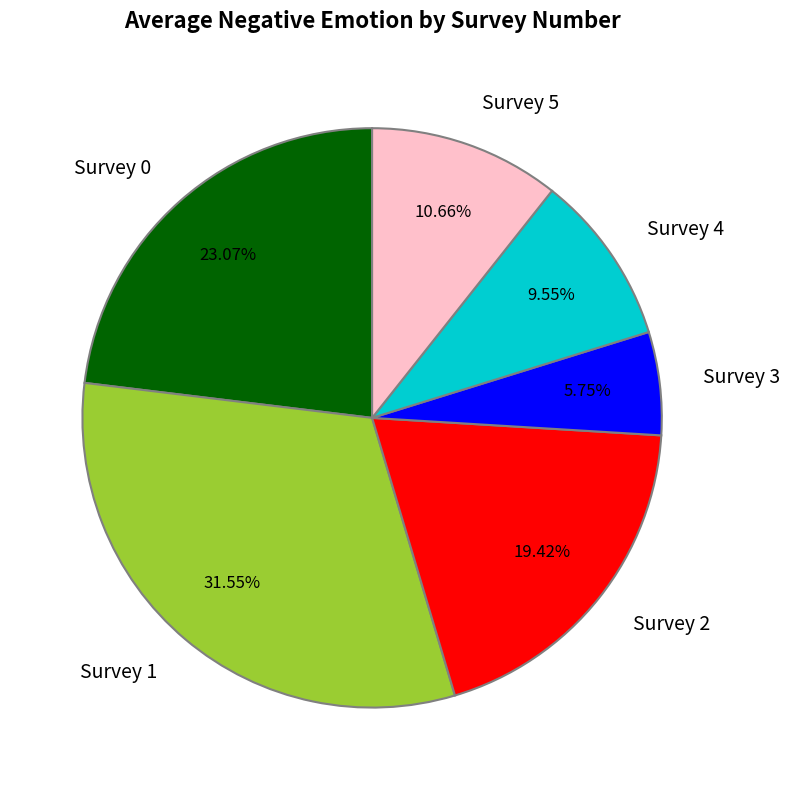

Is there a majority slice in this chart?

No